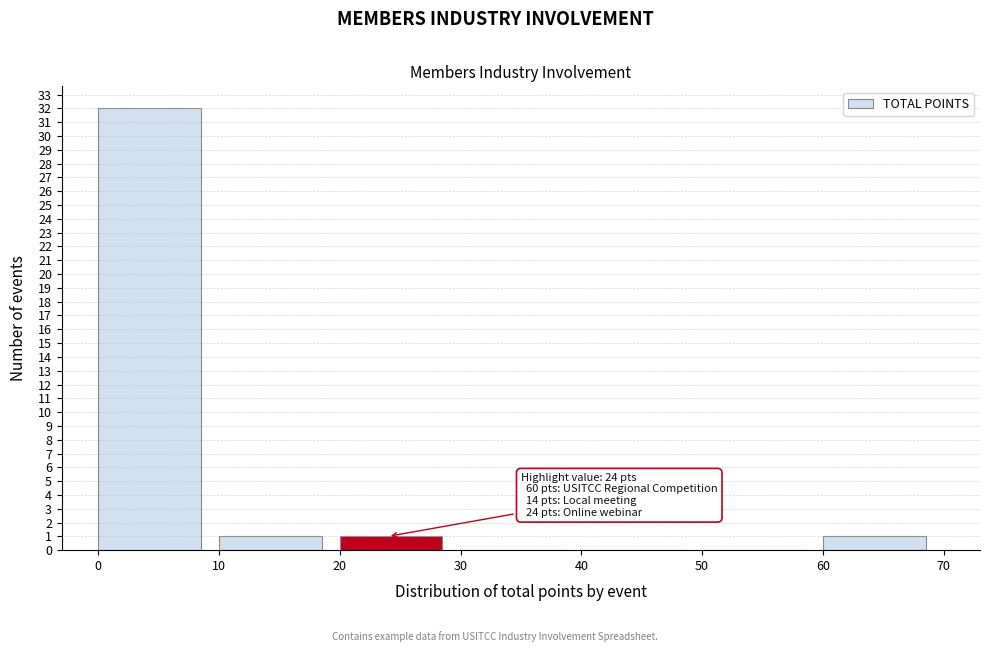

Which range on the x-axis has the tallest bar?

0 to 10